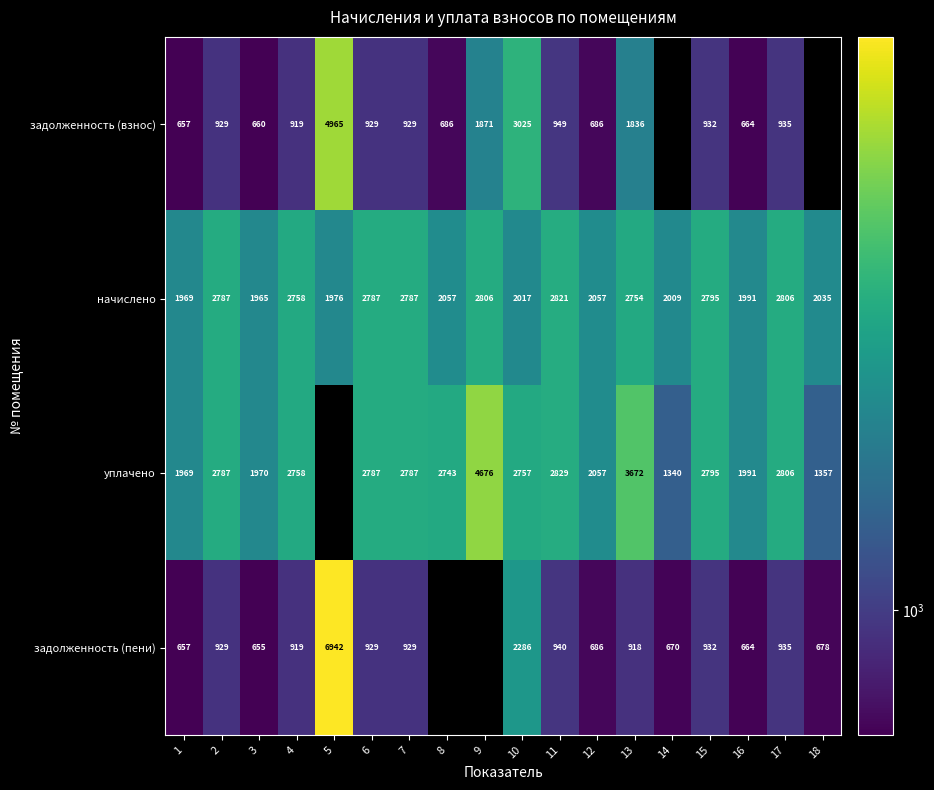

What is the difference between the maximum and minimum values in the начислено series?

856